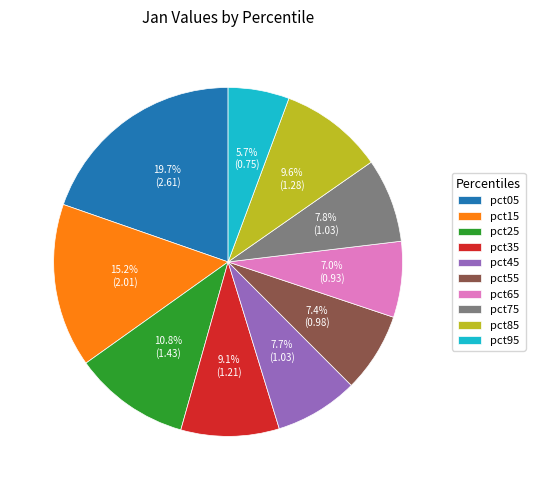

Is pct75 the majority of the pie?

No